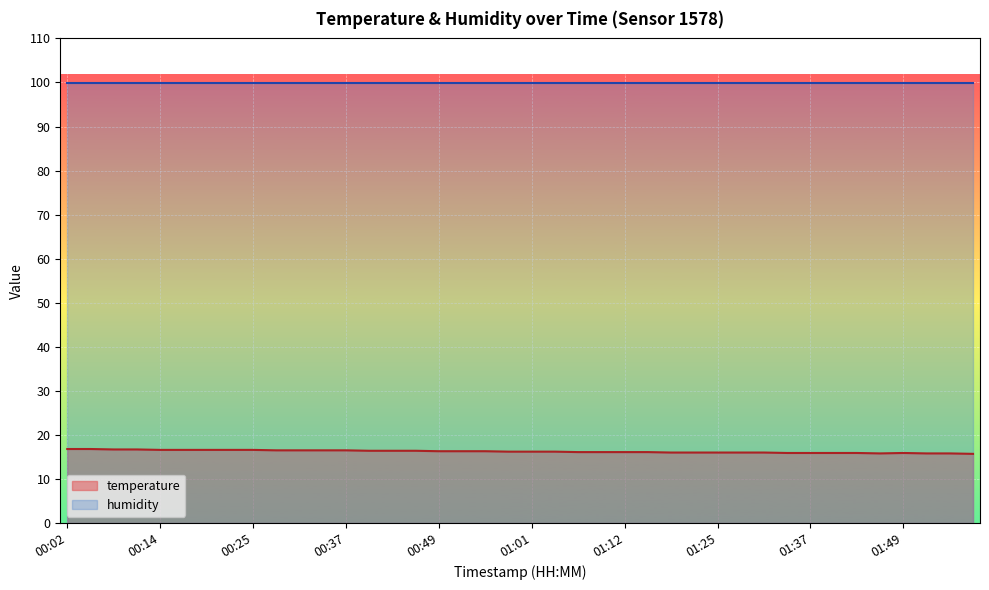

What is the label of the 6th point from the left?

00:16